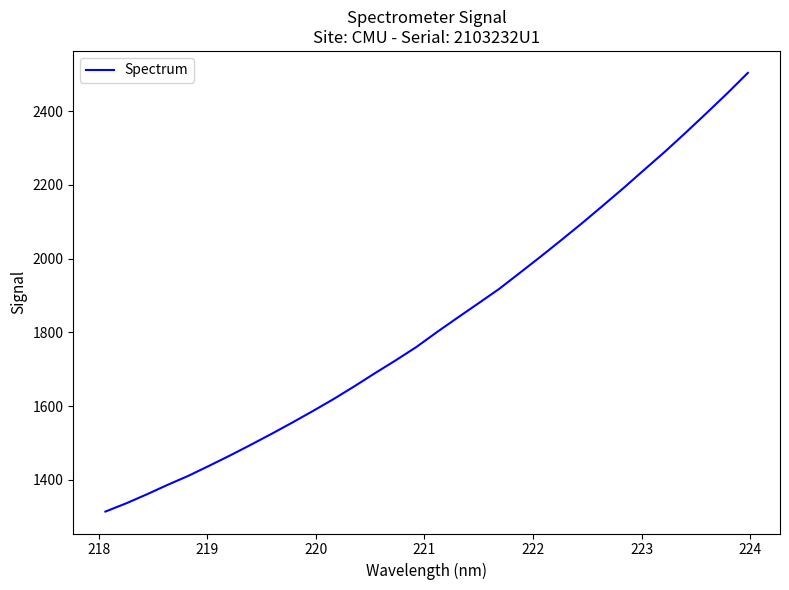

What is the minimum value shown in the chart?

1313.7